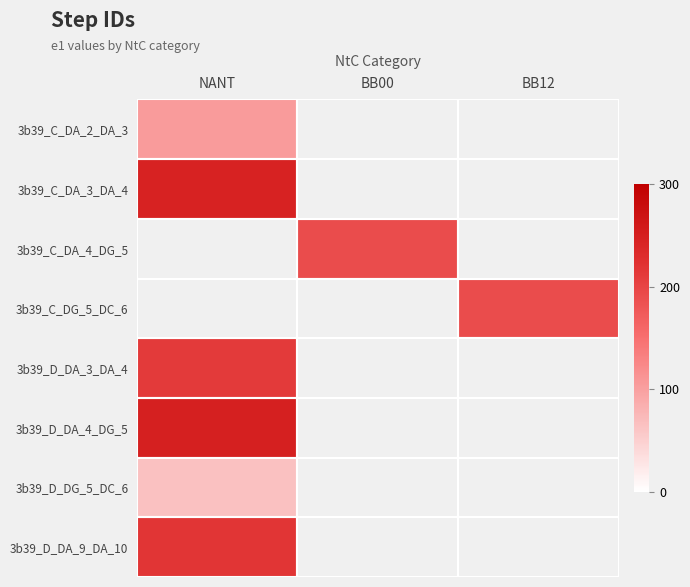

Is the value of 3b39_D_DA_9_DA_10 at NANT greater than the value of 3b39_C_DG_5_DC_6 at BB00?

No